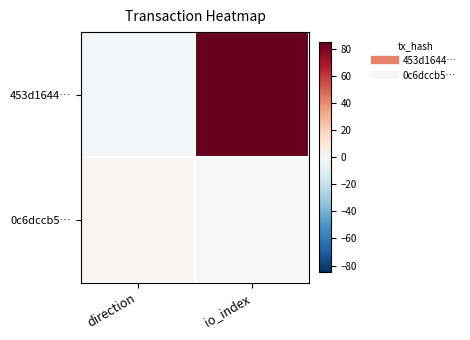

Between direction and io_index, which is larger?

io_index